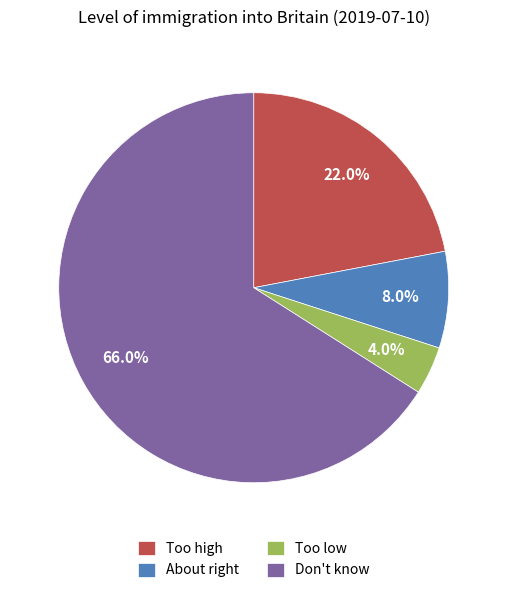

To the nearest percent, what percentage of the pie is Don't know?

66%